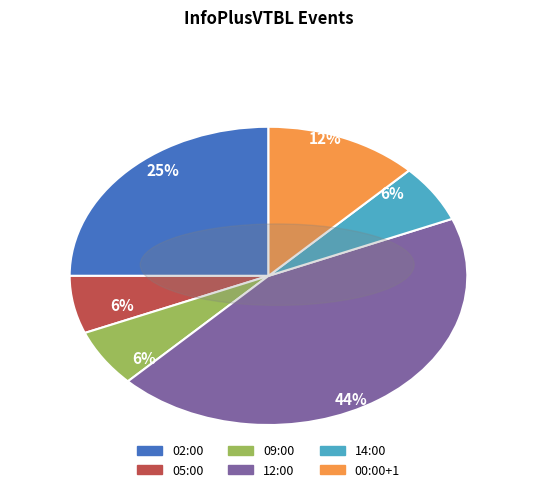

Which has a higher value, 00:00+1 or 12:00?

12:00